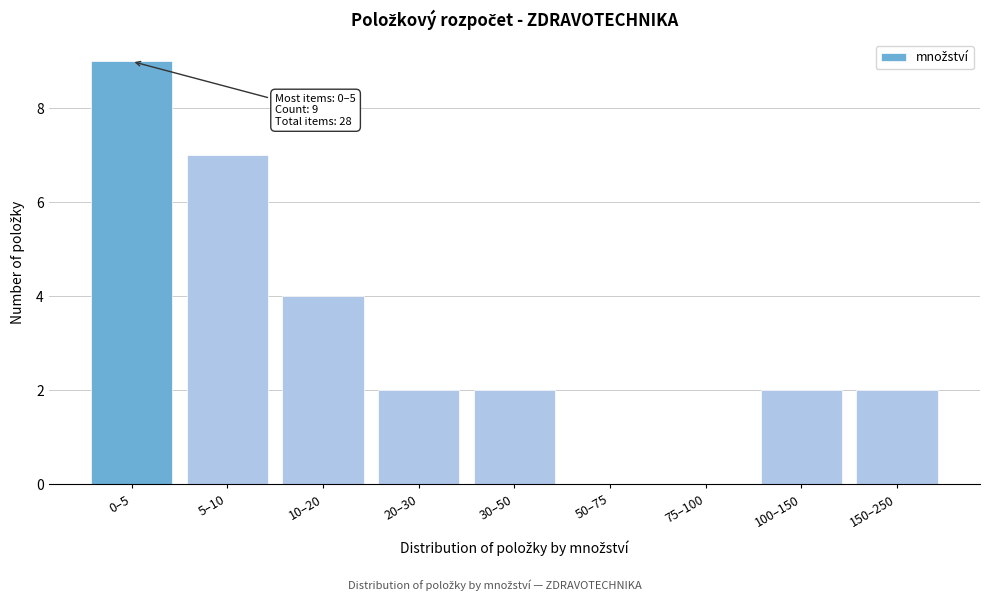

Reading left to right, transcribe all the data shown in this chart.

0–5=9	5–10=7	10–20=4	20–30=2	30–50=2	50–75=0	75–100=0	100–150=2	150–250=2